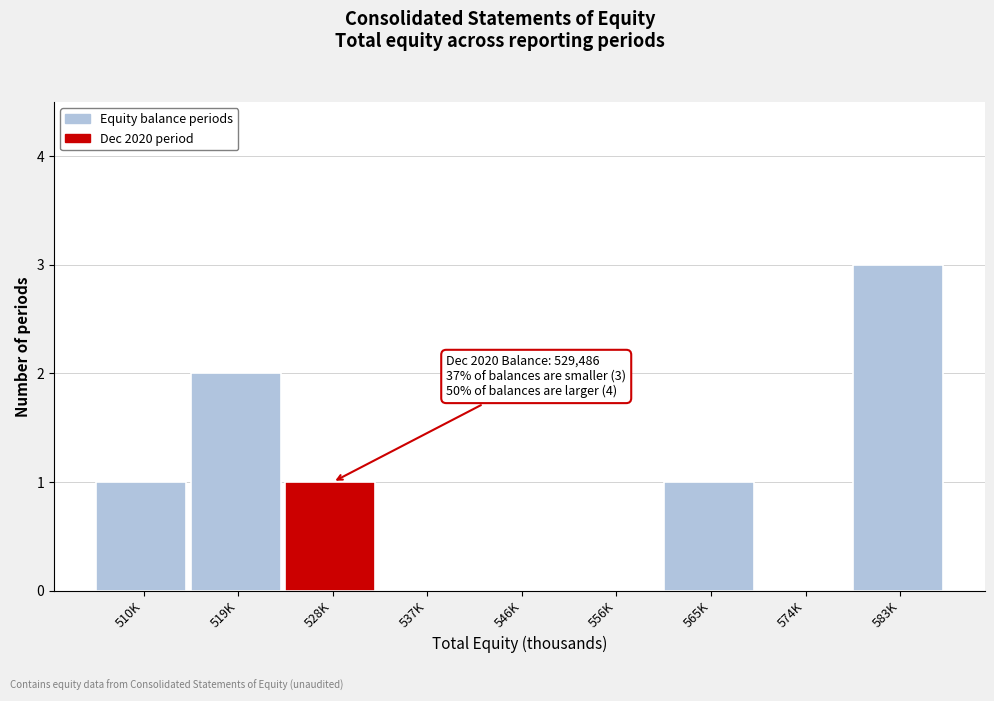

Reading left to right, transcribe all the data shown in this chart.

510K=1	519K=2	528K=1	537K=0	546K=0	556K=0	565K=1	574K=0	583K=3